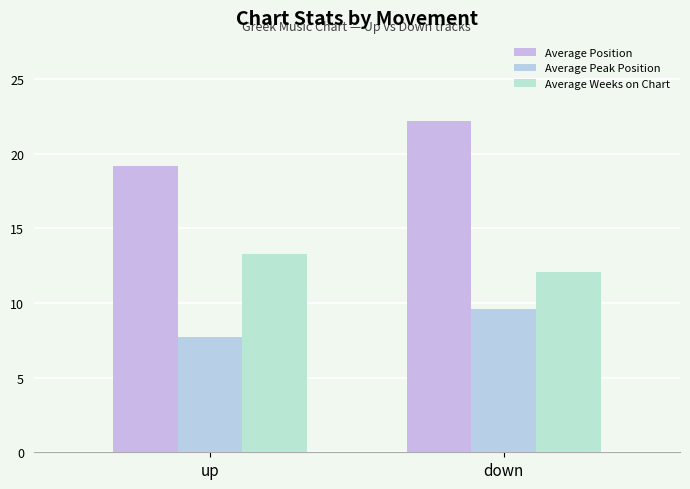

At how many categories does at least one series exceed 17?

2